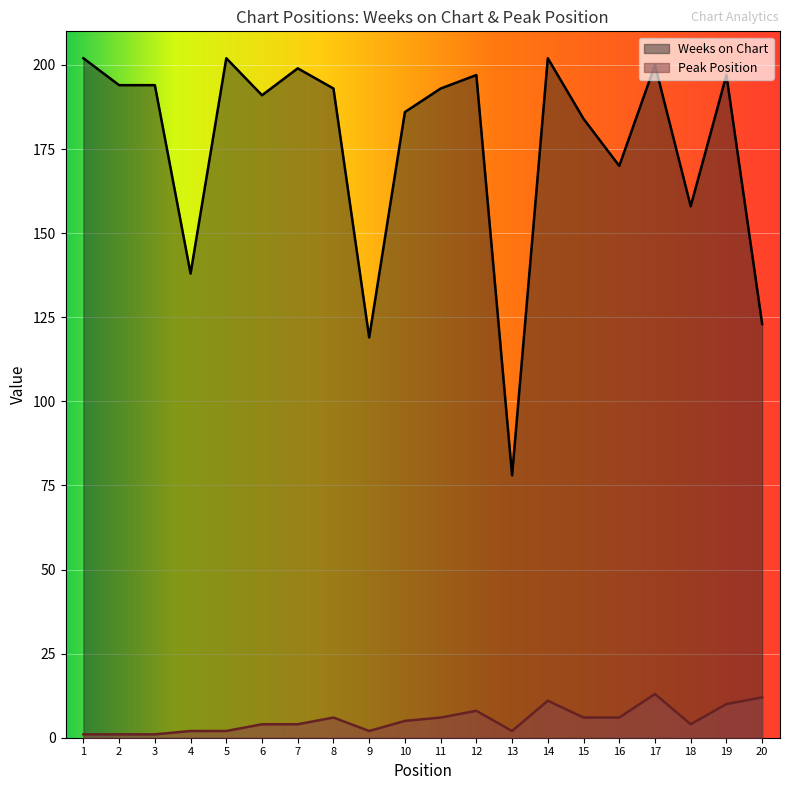

What is the difference between the second highest and minimum values in the Peak Position series?

11